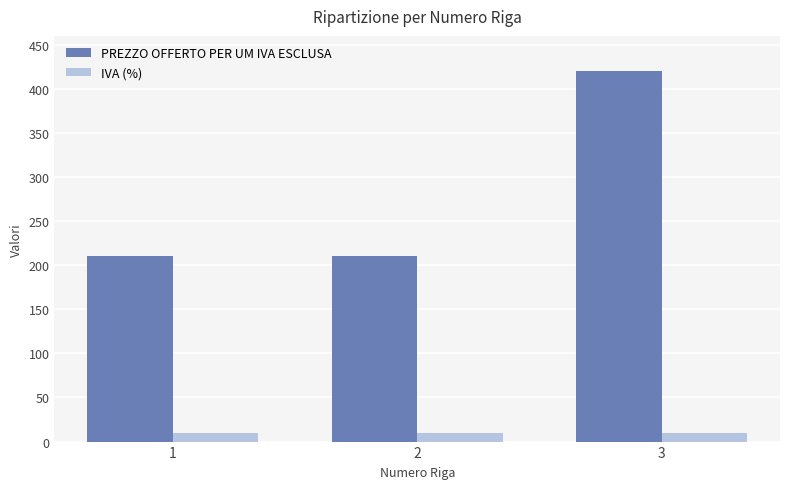

Reading right to left, extract all data points from this chart.

PREZZO OFFERTO PER UM IVA ESCLUSA: 3=420	2=210	1=210
IVA (%): 3=10	2=10	1=10